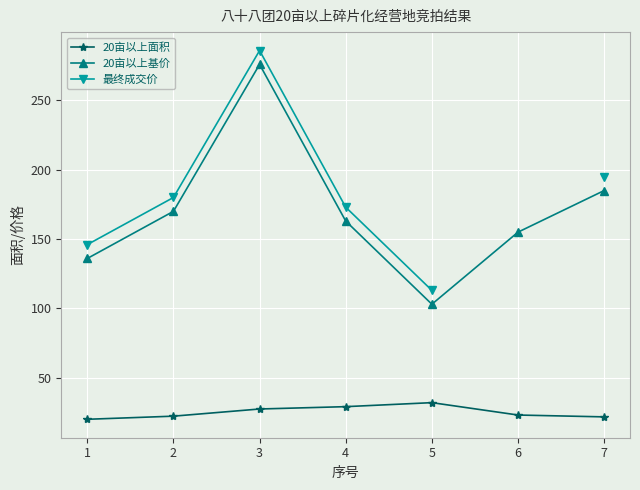

List the labels in order of 20亩以上面积 value, smallest first.

1, 7, 2, 6, 3, 4, 5